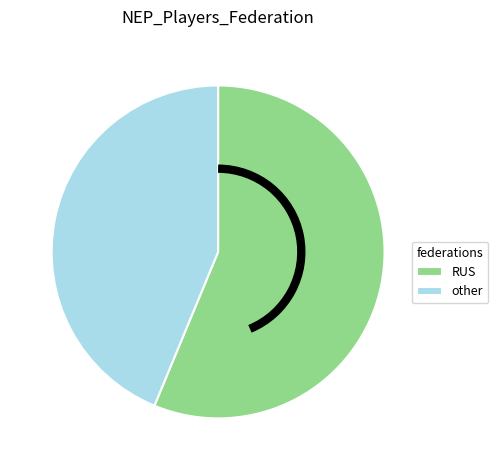

Rank the categories by value from highest to lowest.

RUS, other